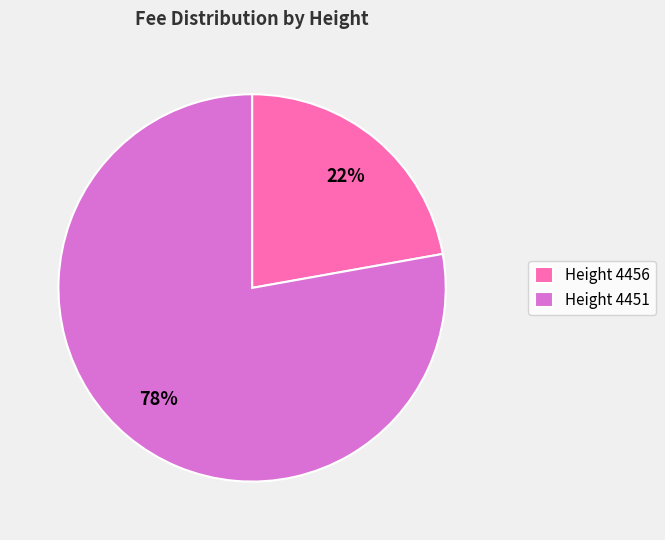

Do Height 4451 and Height 4456 together represent more than half of the pie?

Yes